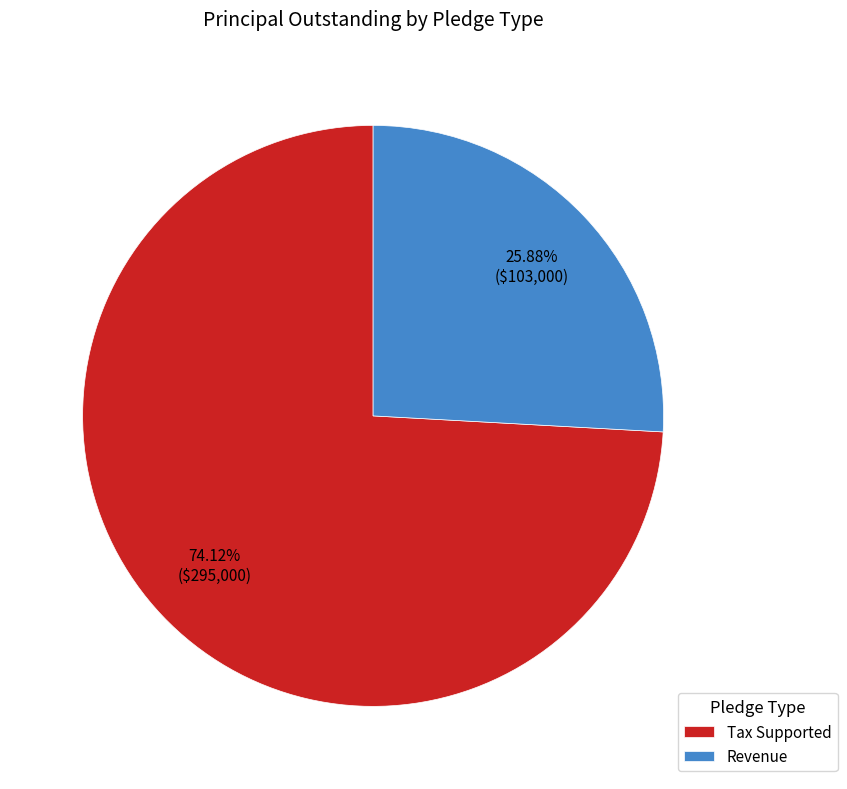

What percentage do Revenue and Tax Supported together represent?

100.0%